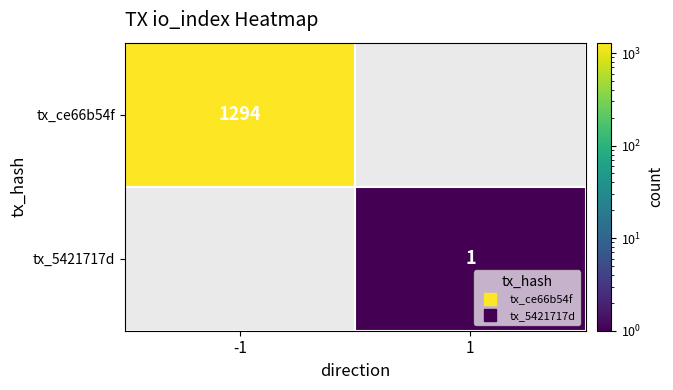

Rank the categories by tx_ce66b54f value from lowest to highest.

-1, 1